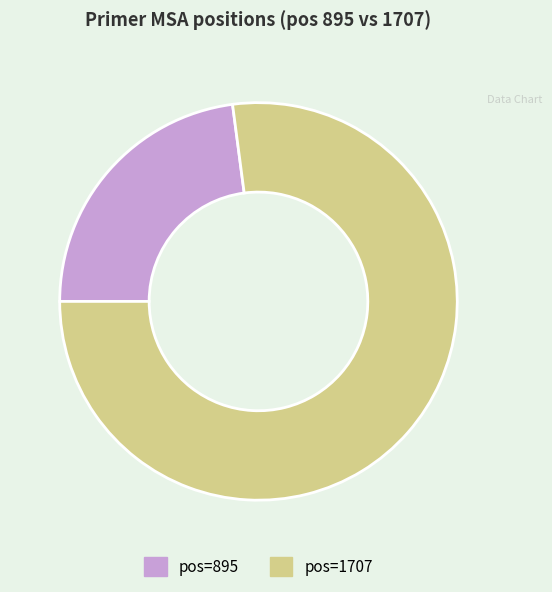

Is the sum of pos=1707 and pos=895 greater than half?

Yes